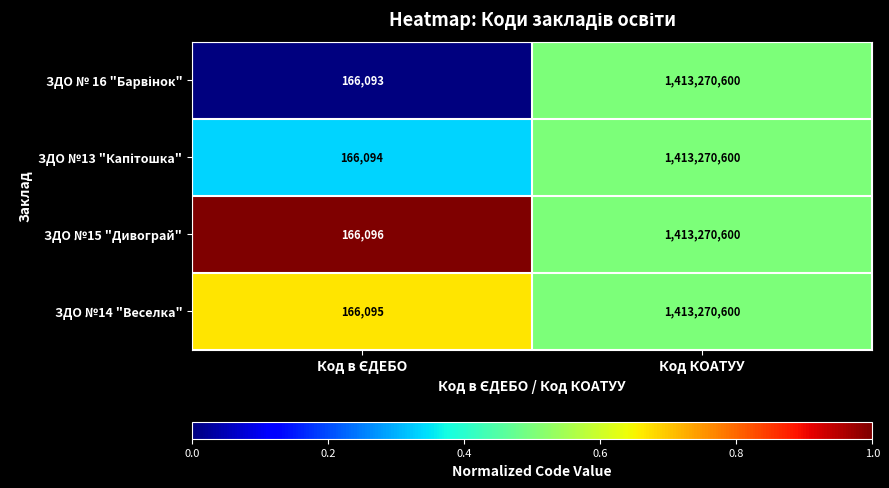

Which series has the largest total across all categories?

ЗДО №15 "Дивограй"